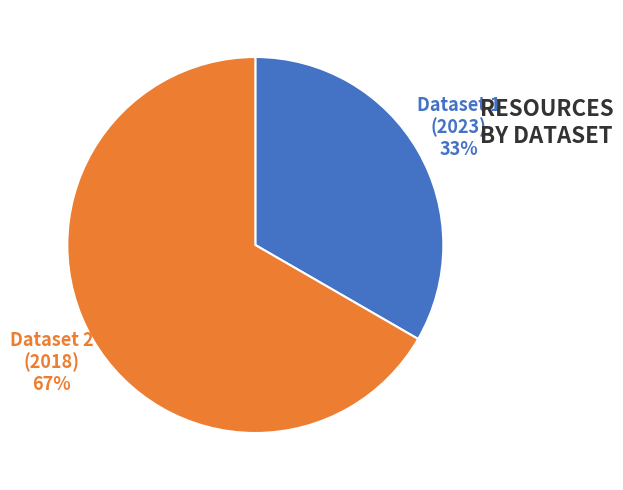

To the nearest percent, what is the average slice percentage?

50%